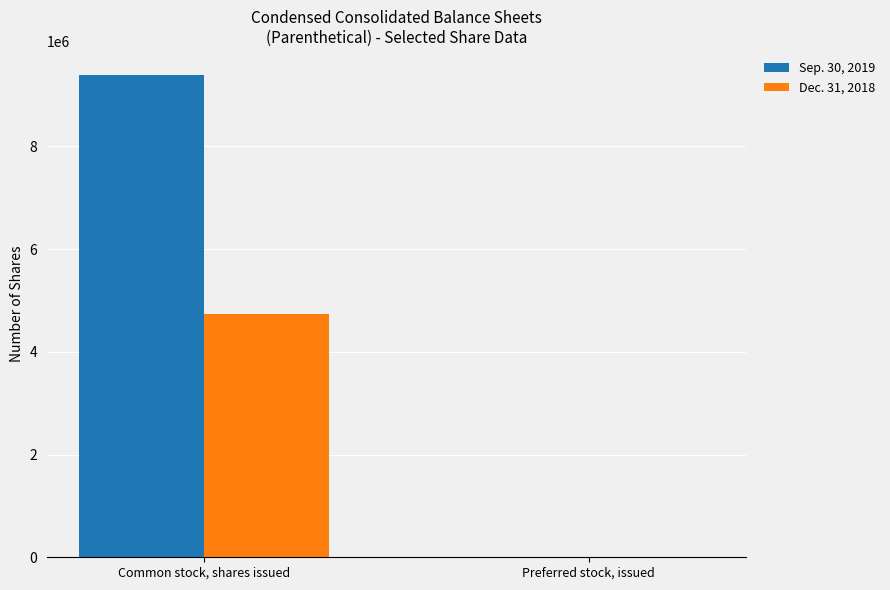

Is the value of Sep. 30, 2019 at Common stock, shares issued greater than the value of Dec. 31, 2018 at Preferred stock, issued?

Yes